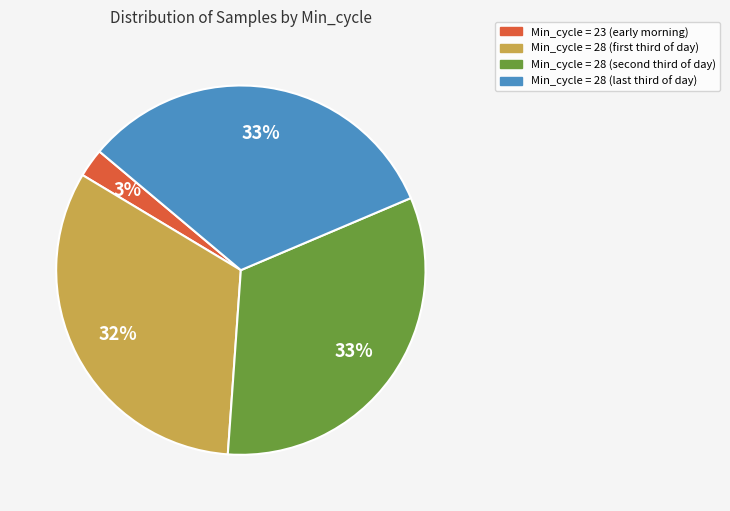

Is there a majority slice in this chart?

No